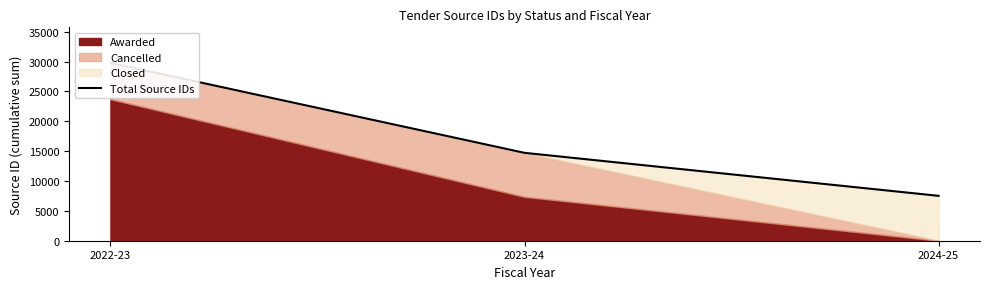

Reading right to left, extract all data points from this chart.

2024-25=7515	2023-24=14714	2022-23=29772